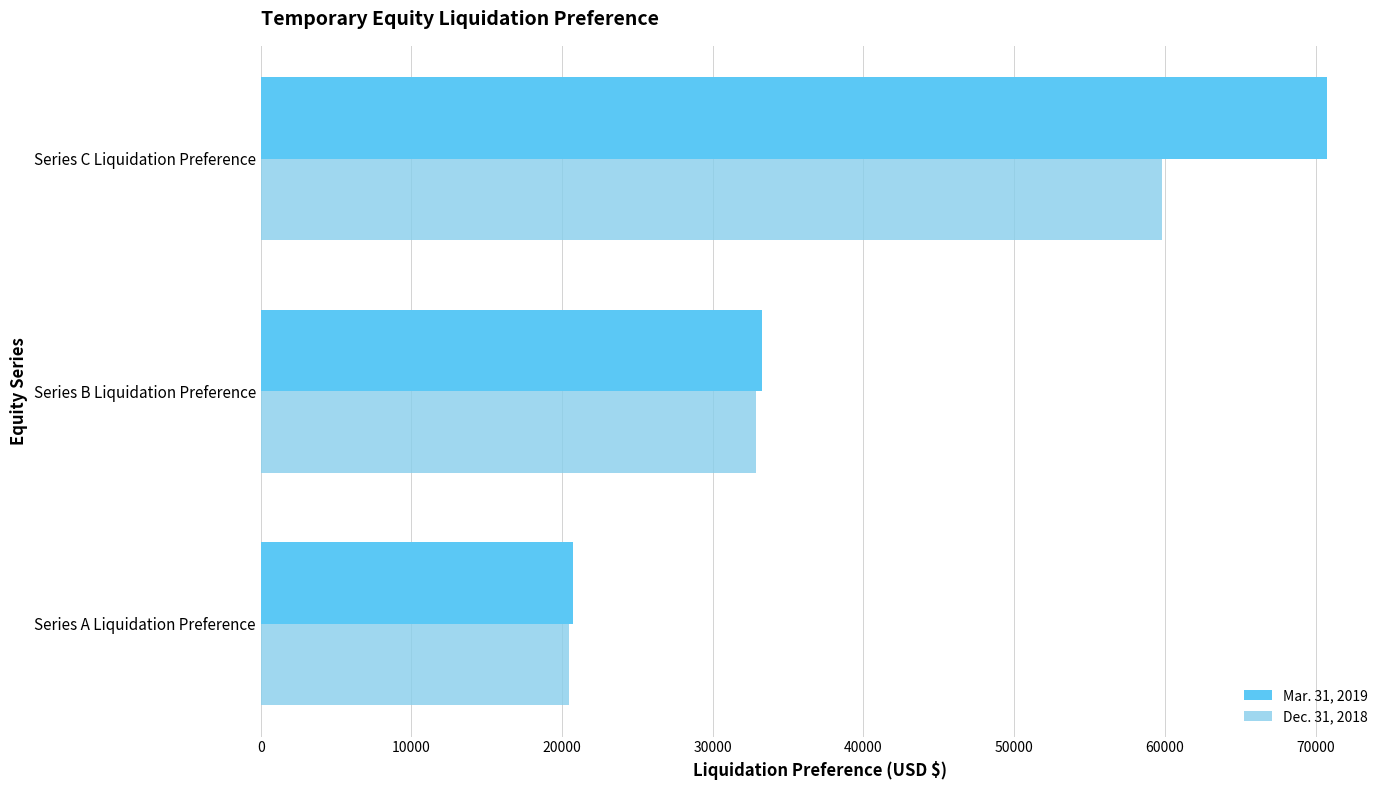

List the labels in order of Mar. 31, 2019 value, smallest first.

Series A Liquidation Preference, Series B Liquidation Preference, Series C Liquidation Preference